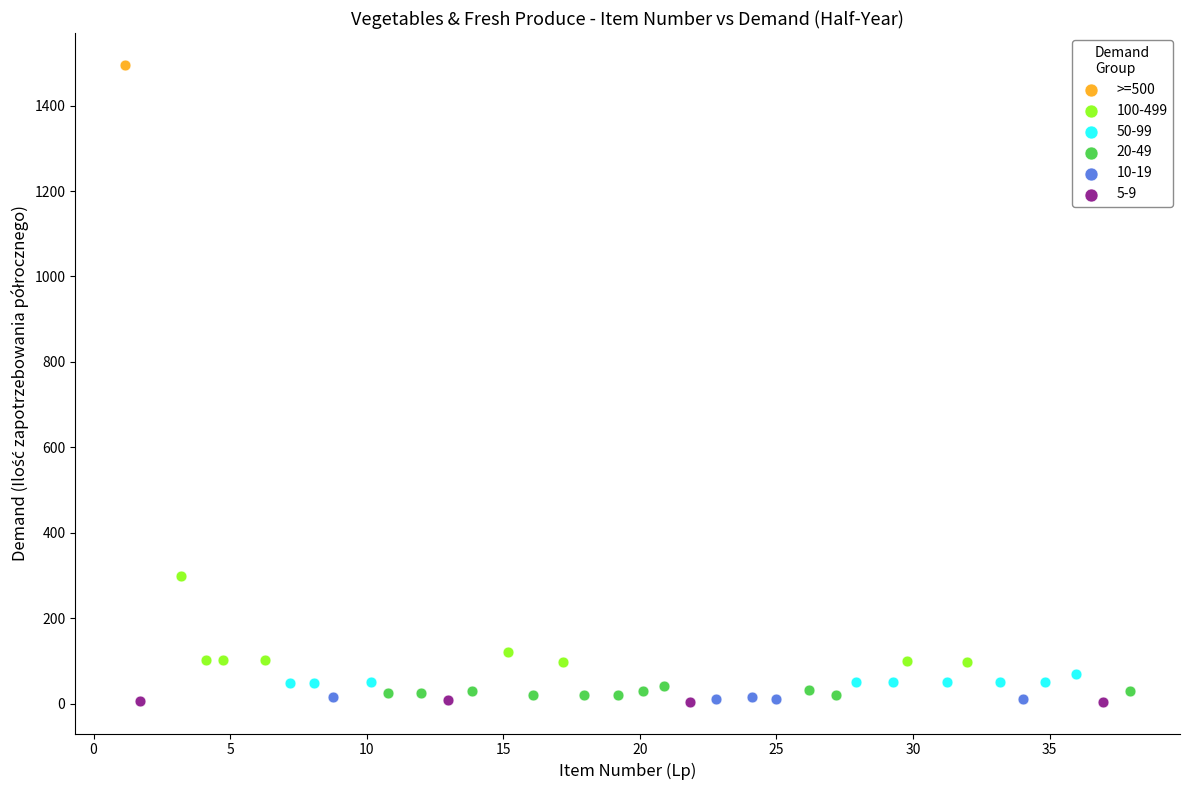

Which series reaches the maximum Y coordinate?

>=500